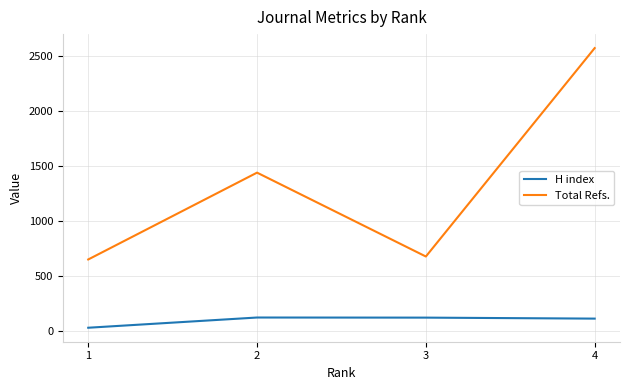

List the series in order of their peak value, highest first.

Total Refs., H index